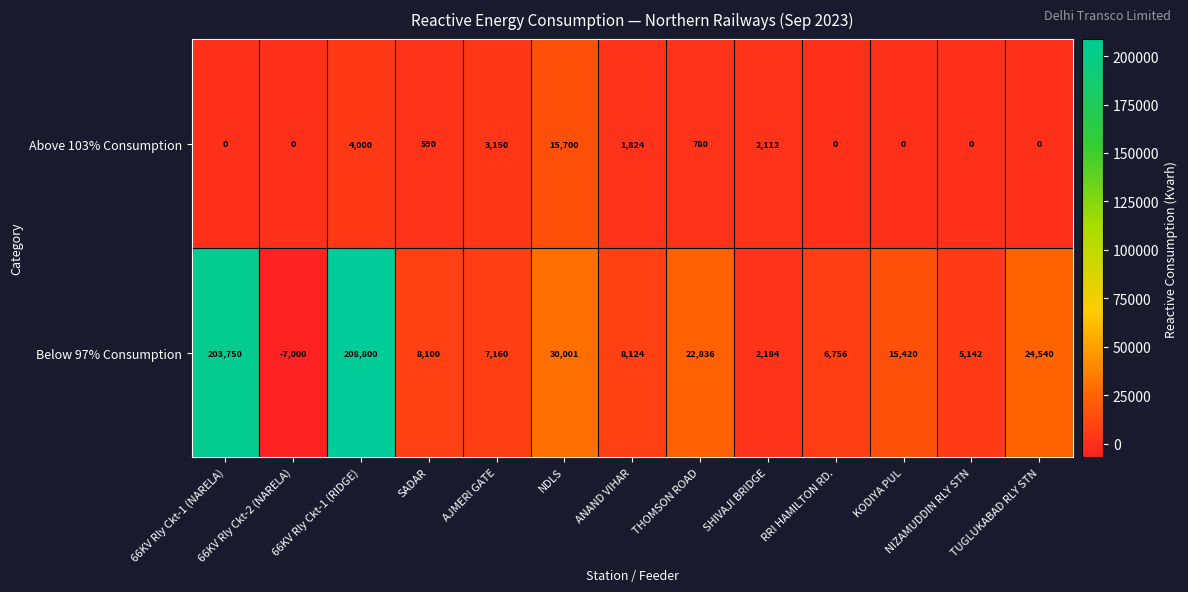

Is it true that Above 103% Consumption equals 9059 at 66KV Rly Ckt-2 (NARELA)?

False